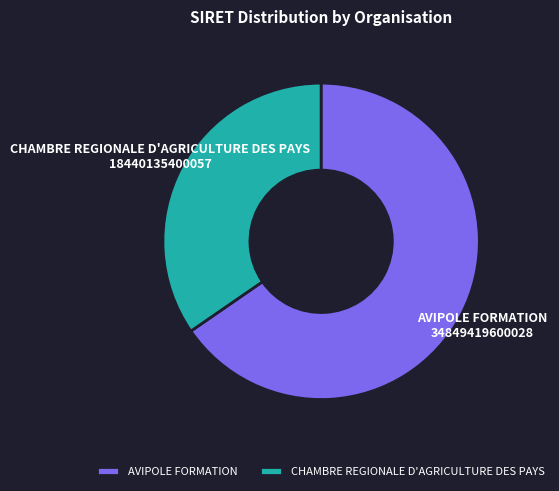

Rank the categories by value from highest to lowest.

AVIPOLE FORMATION, CHAMBRE REGIONALE D'AGRICULTURE DES PAYS